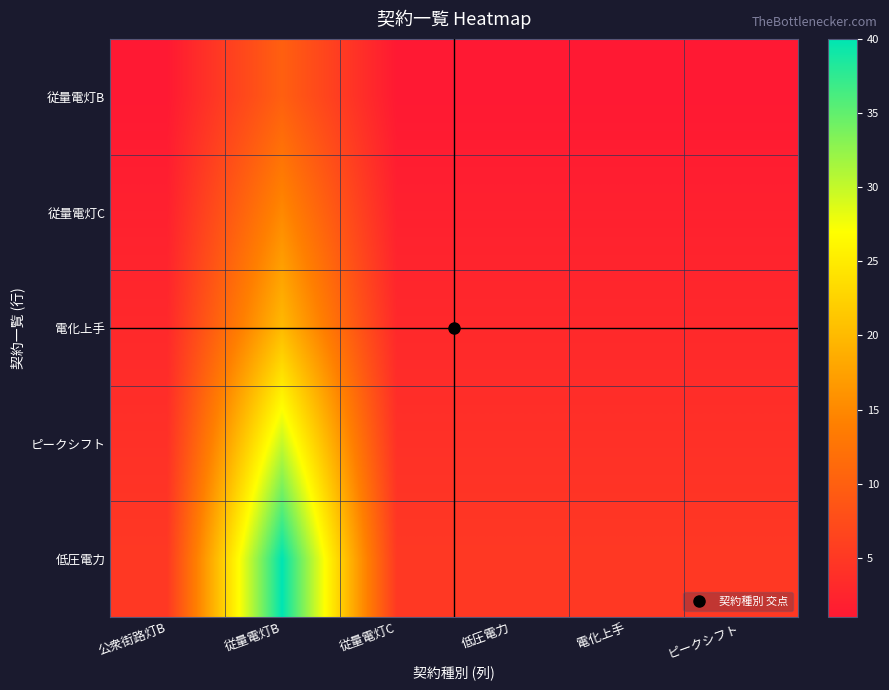

Which series has the largest total across all categories?

低圧電力